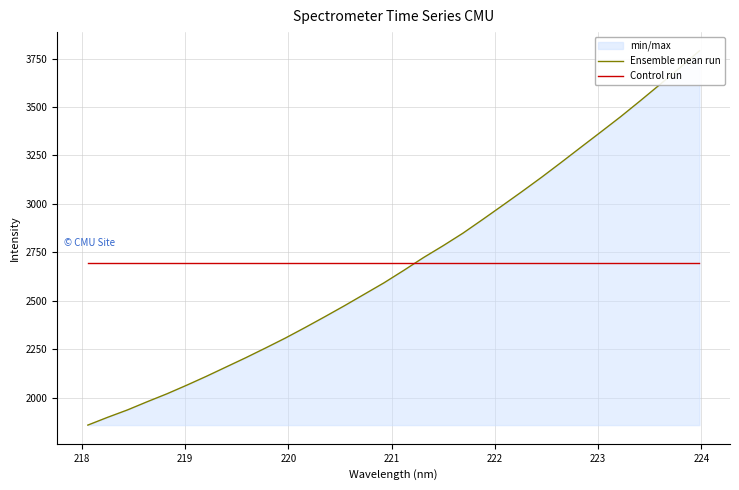

After their last crossing, which series has the higher values: Ensemble mean run or Control run?

Ensemble mean run